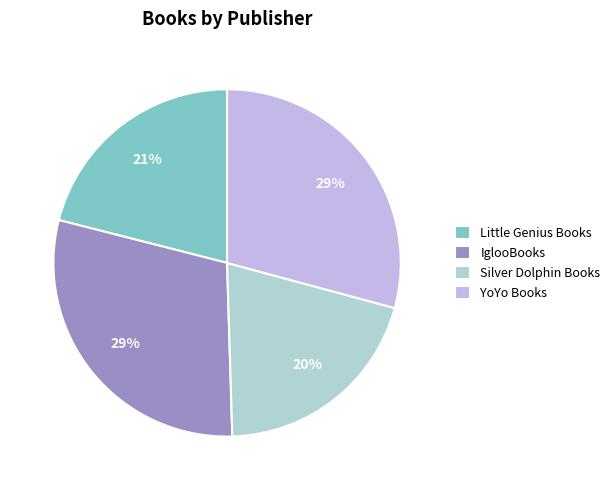

Does Silver Dolphin Books represent more than half of the total?

No